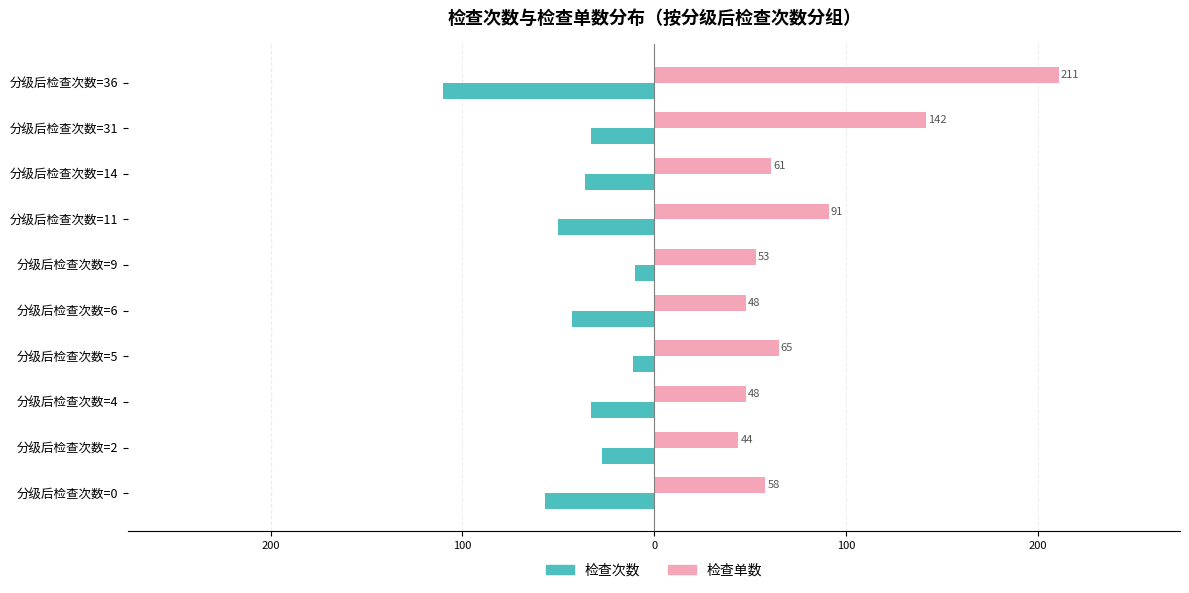

What are all the series names shown in the legend?

检查次数, 检查单数